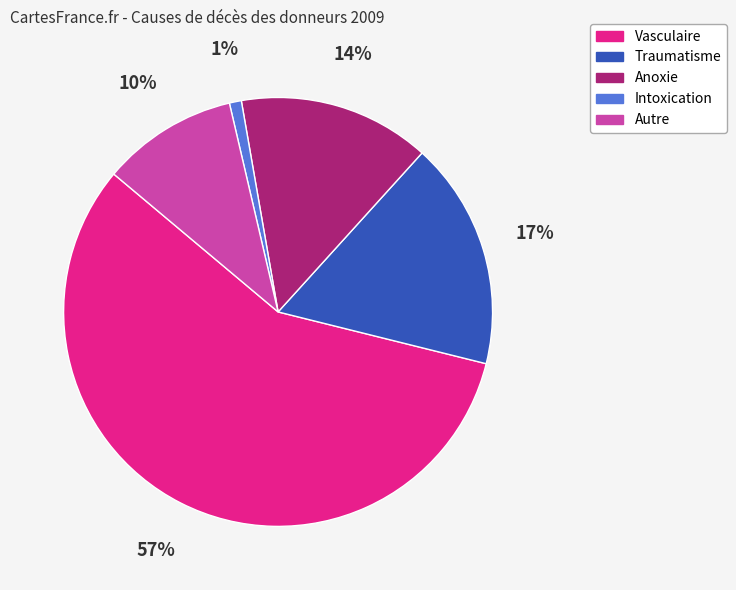

Which has a higher value, Anoxie or Intoxication?

Anoxie